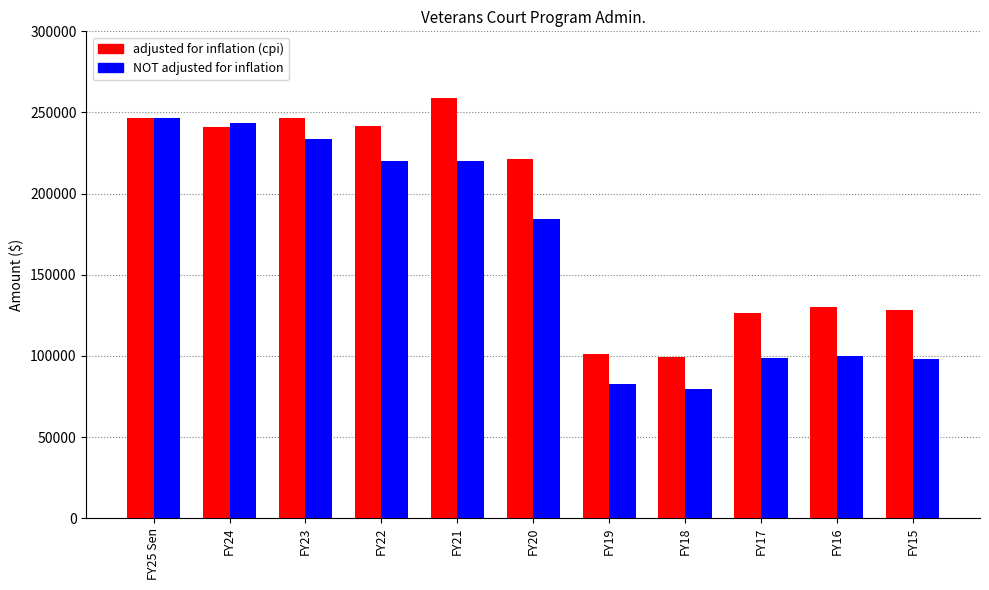

At which label does NOT adjusted for inflation first exceed 184264?

FY25 Sen